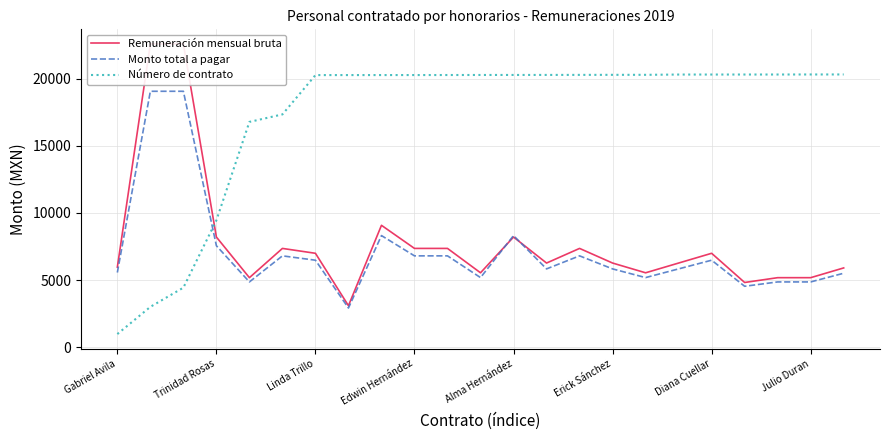

True or false: Número de contrato has a value of 36506.3 at 14.

False